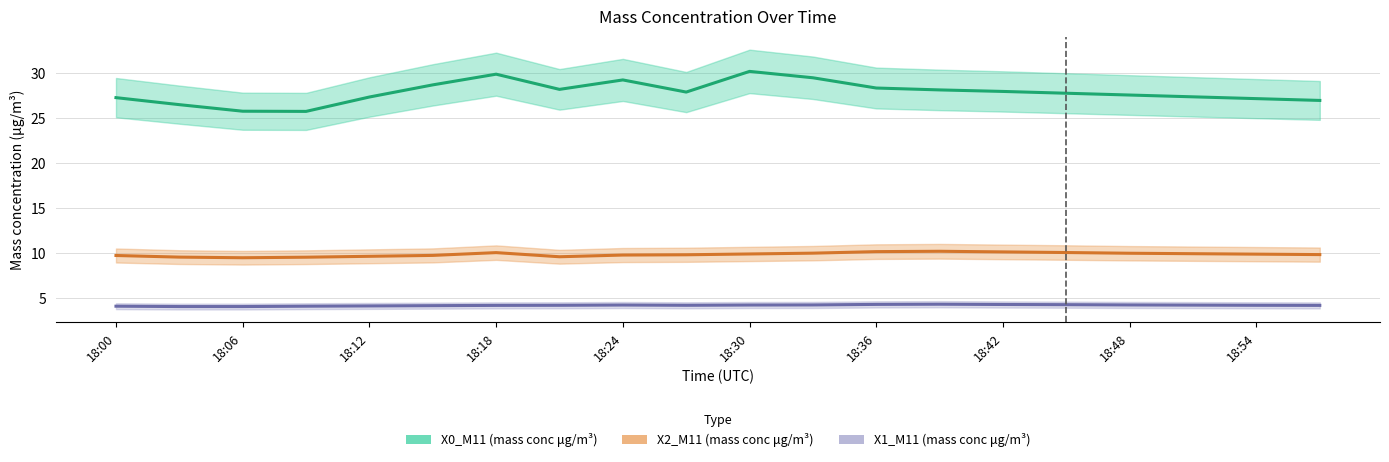

The X0_M11 (mass conc μg/m³) series shows 44.5 at 17. True or false?

False